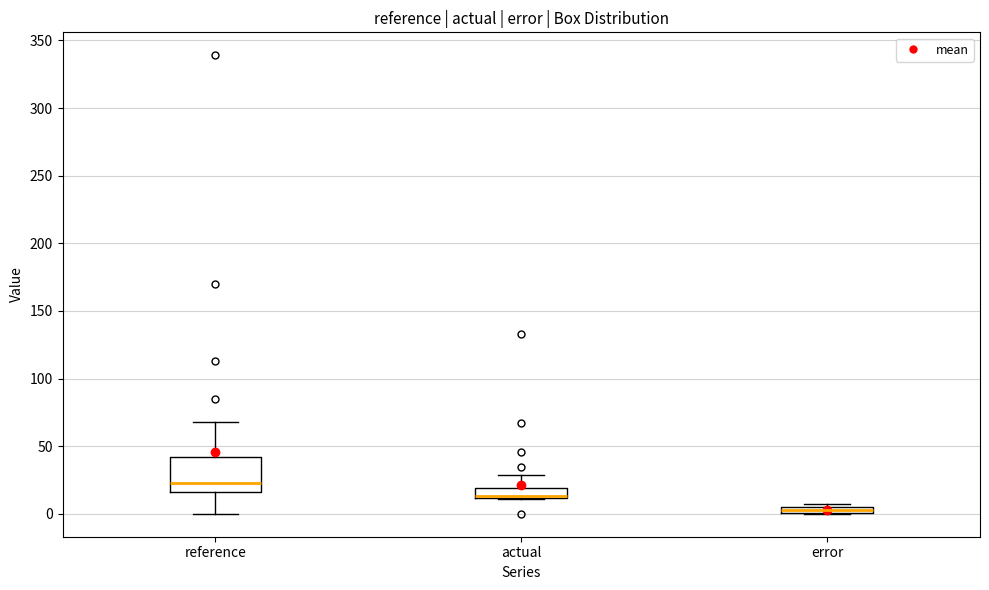

Comparing the boxes themselves (not the whiskers), which one is the tallest?

reference